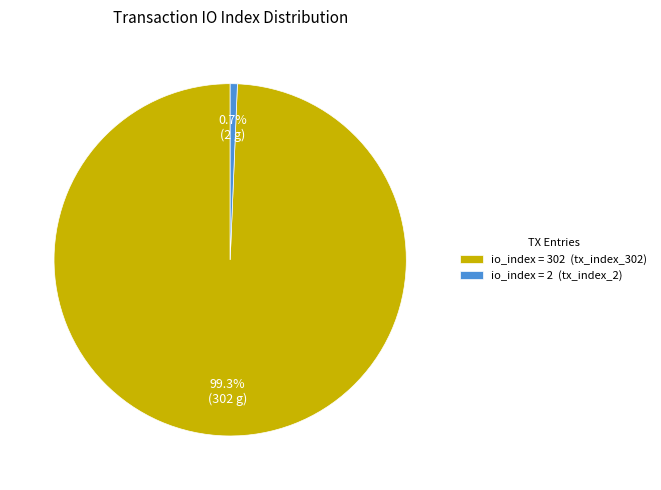

Which has a higher value, io_index = 302 (tx_index_302) or io_index = 2 (tx_index_2)?

io_index = 302 (tx_index_302)